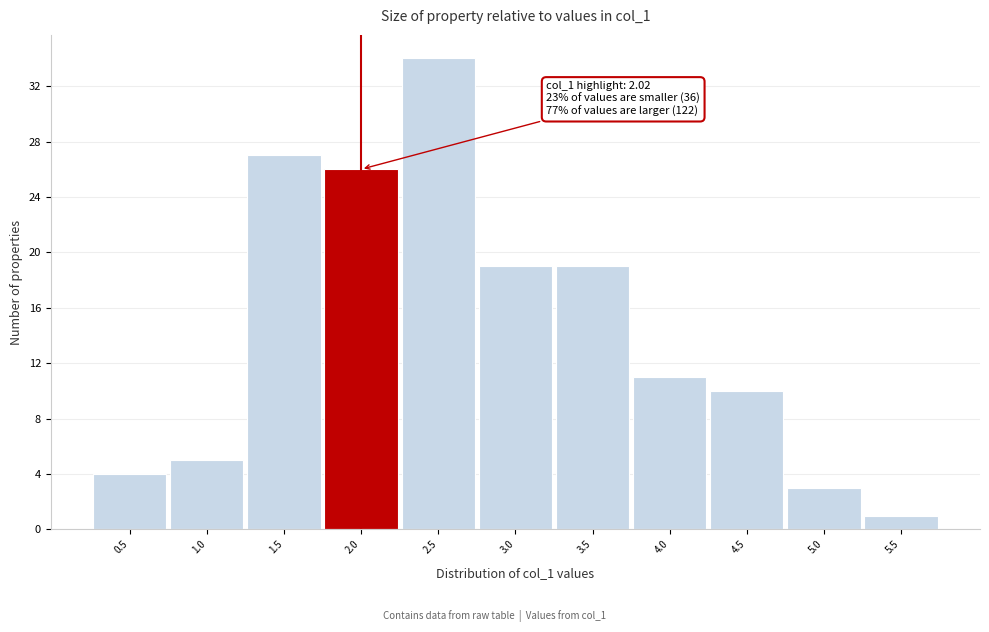

Reading right to left, list all the values displayed in this chart.

5.5=1	5.0=3	4.5=10	4.0=11	3.5=19	3.0=19	2.5=34	2.0=26	1.5=27	1.0=5	0.5=4